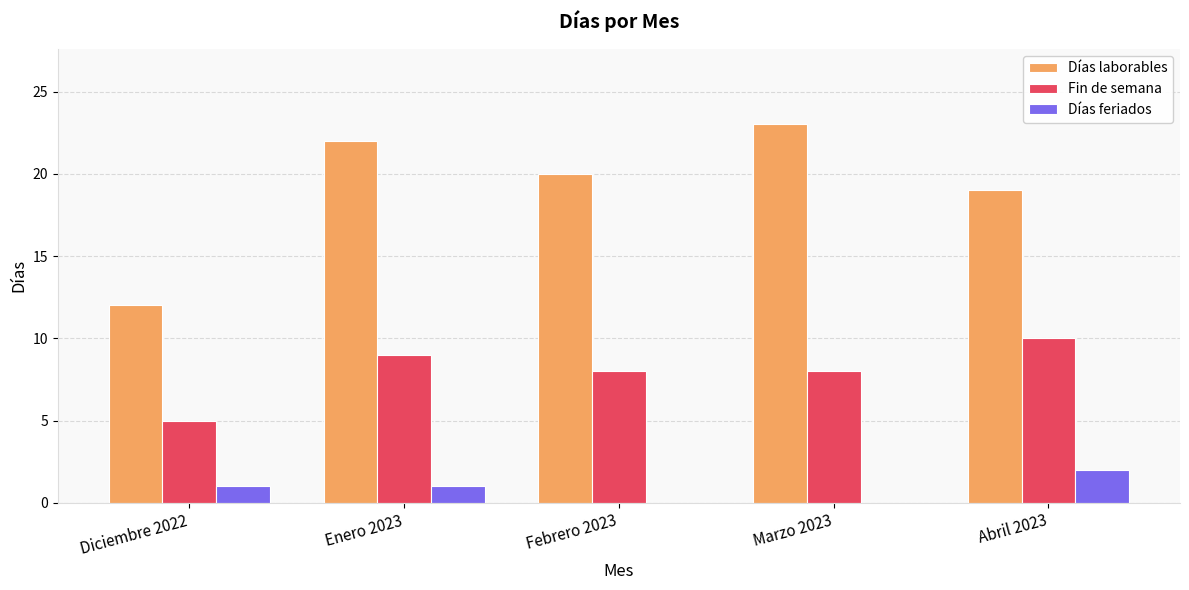

At which category is the sum across all series the highest?

Enero 2023